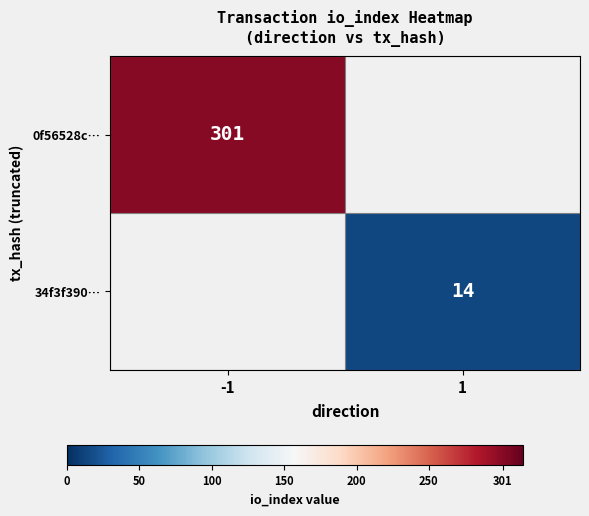

What is the difference between the highest and lowest values at 1?

14